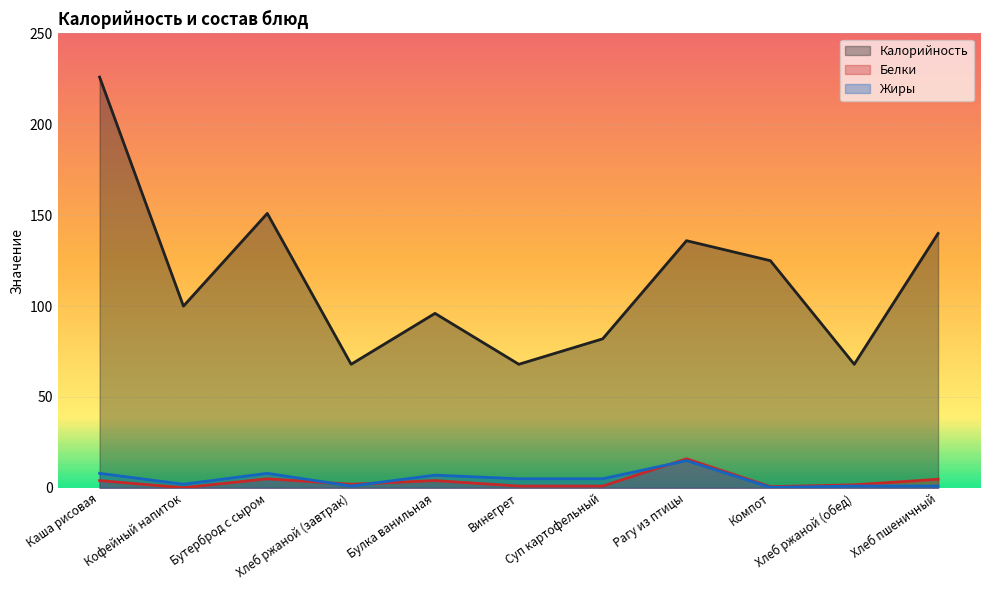

What is the label of the 1st point from the right?

Хлеб пшеничный